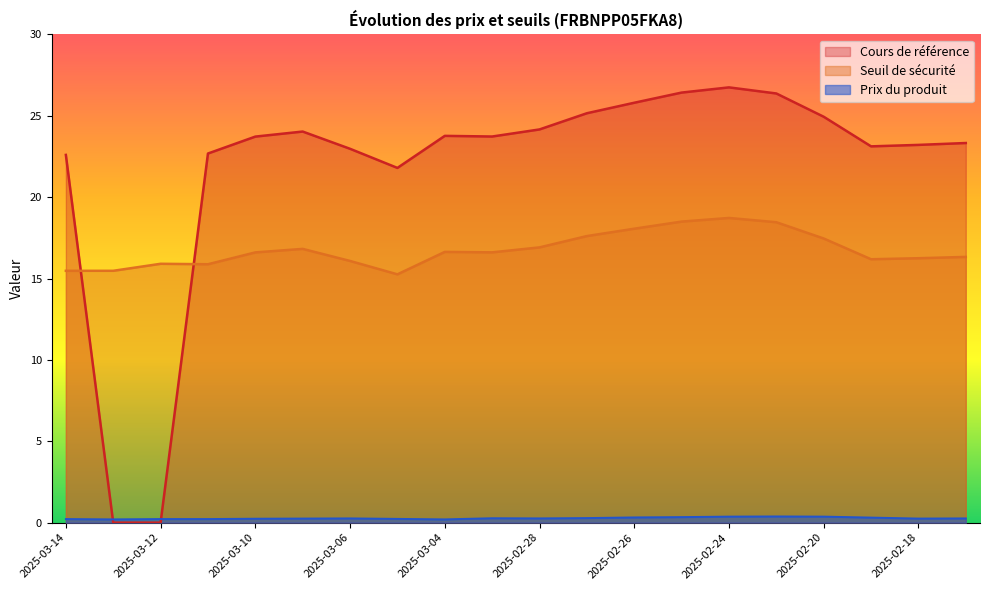

Does the chart have visible grid lines?

No